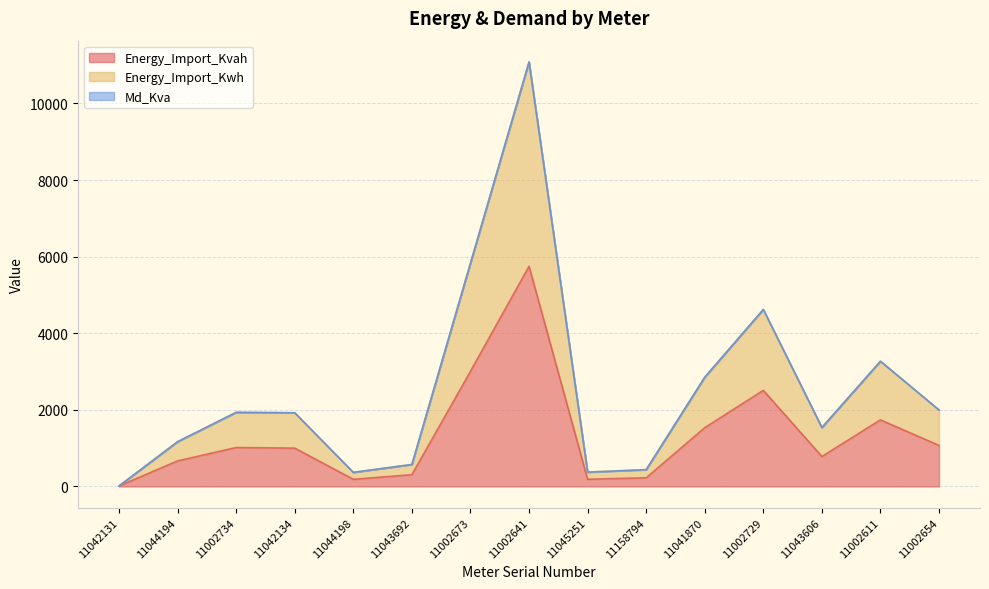

The Energy_Import_Kwh series shows 1935.3 at 11002734. True or false?

True